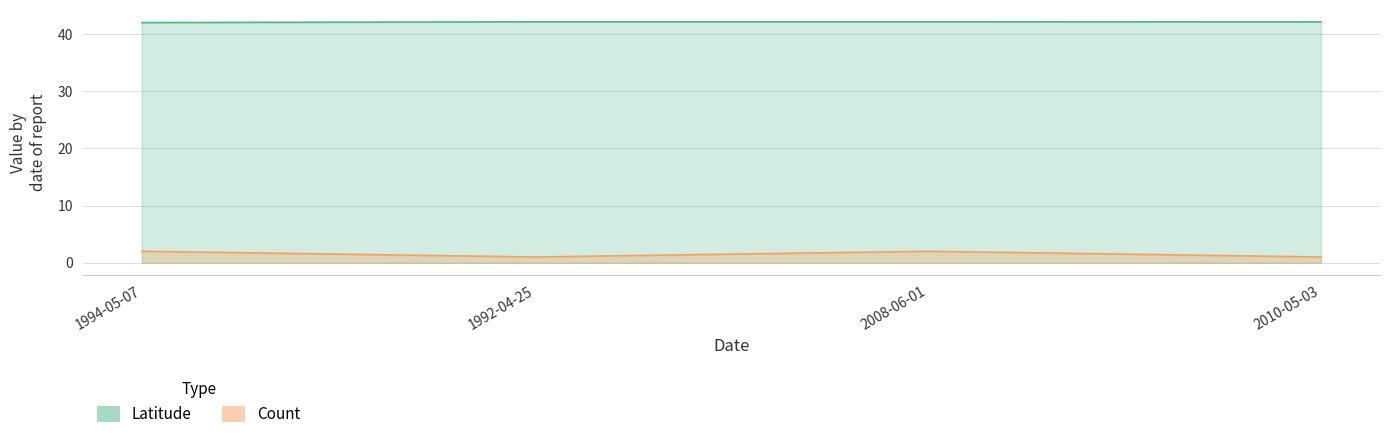

How many lines are shown in the chart?

2